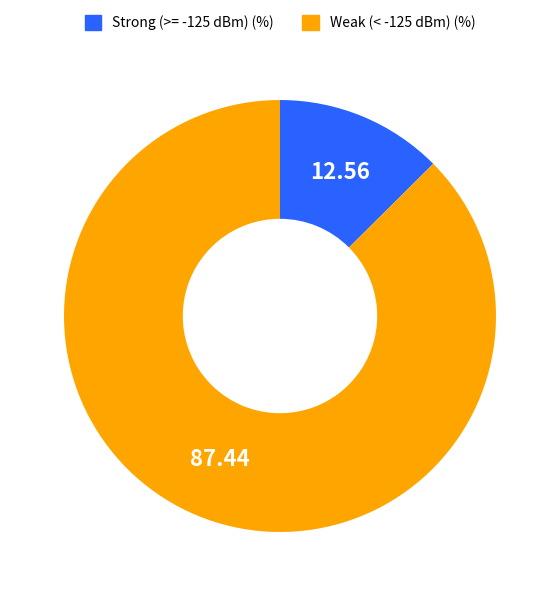

Does any single category account for the majority?

Yes